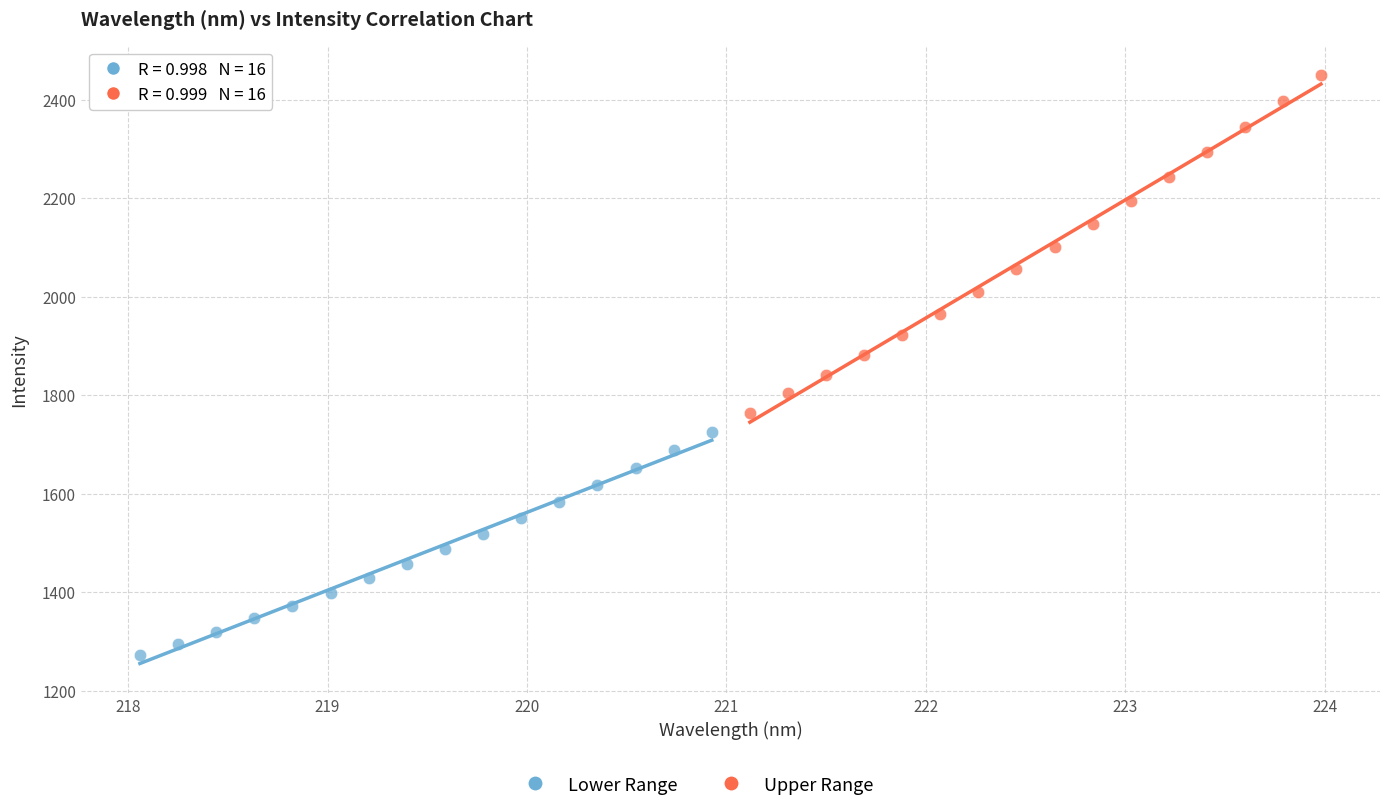

Which series has the widest spread of Y values?

Upper Range